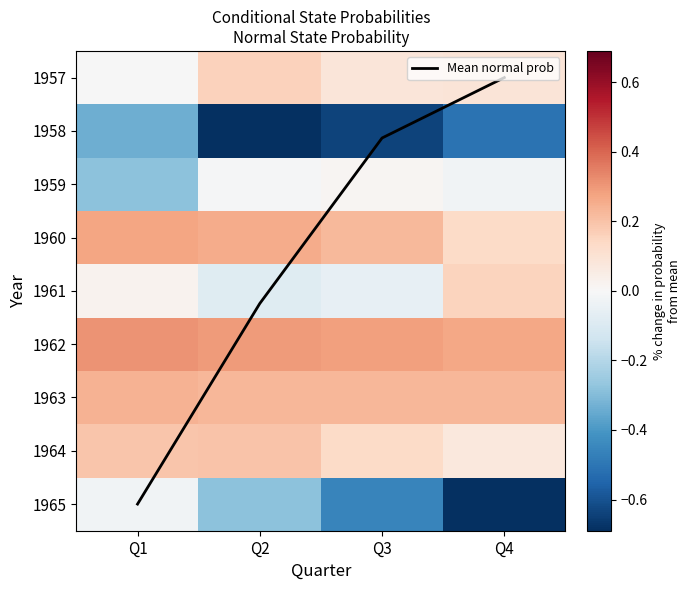

What is the sum of all 1963 values?

0.9